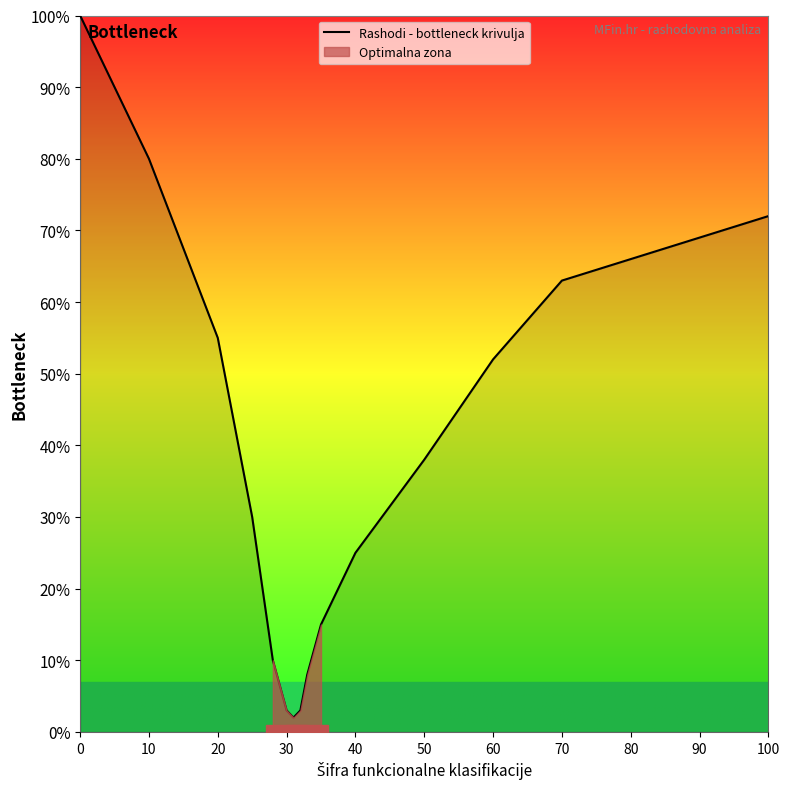

The value of Rashodi - bottleneck krivulja at 20 is 55. True or false?

True